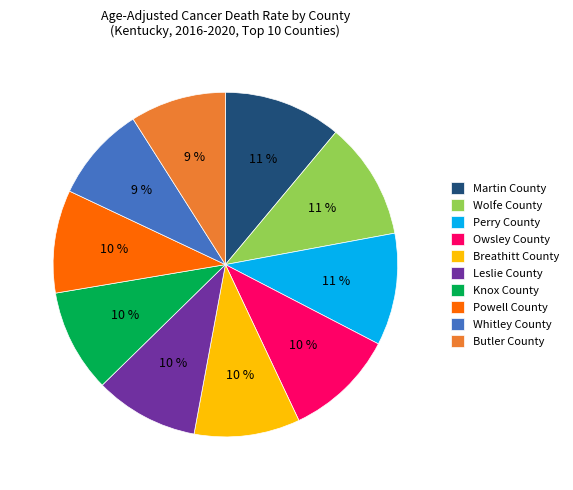

How many slices are in this pie chart?

10